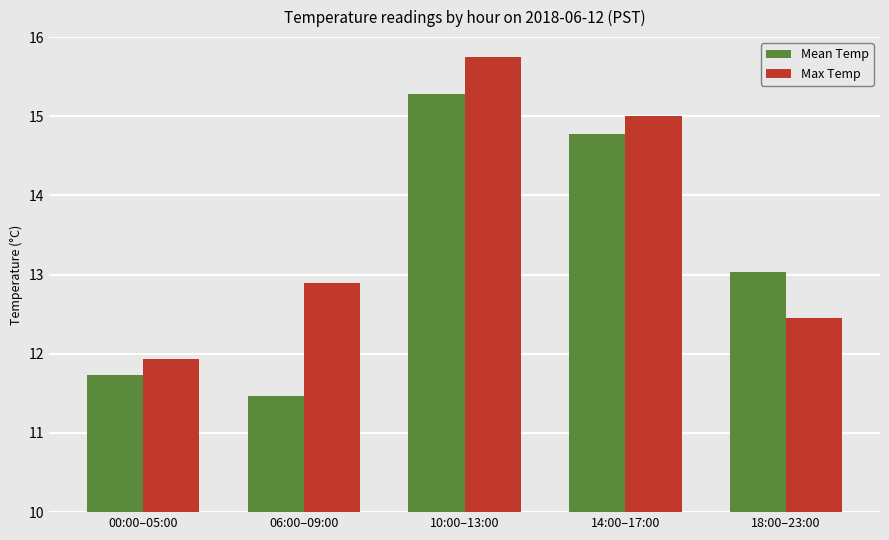

What is the value of the Mean Temp bar at the 2nd from the left?

11.5